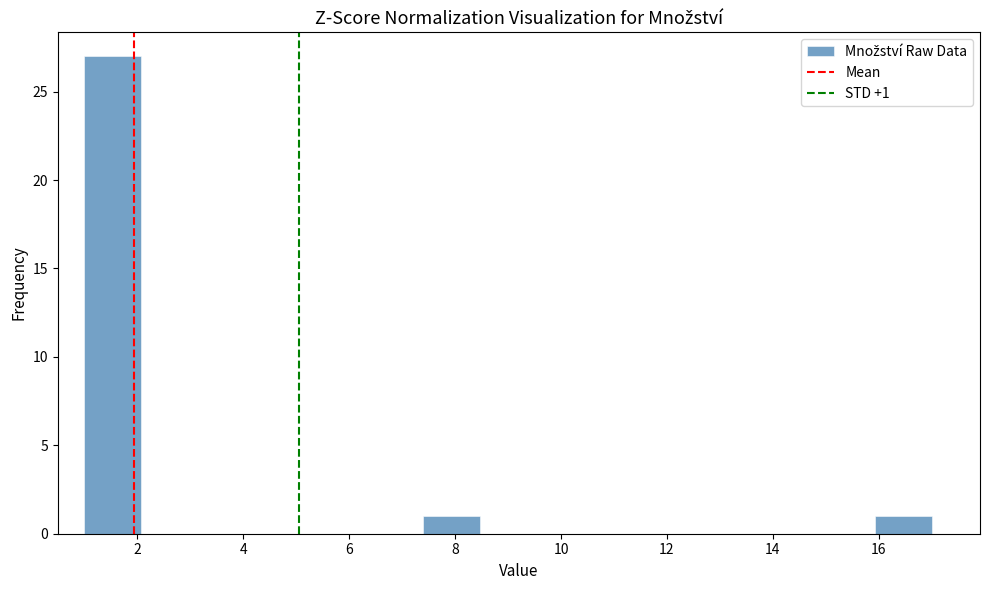

Over which range of the x-axis is the bar tallest?

1.0 to 2.0